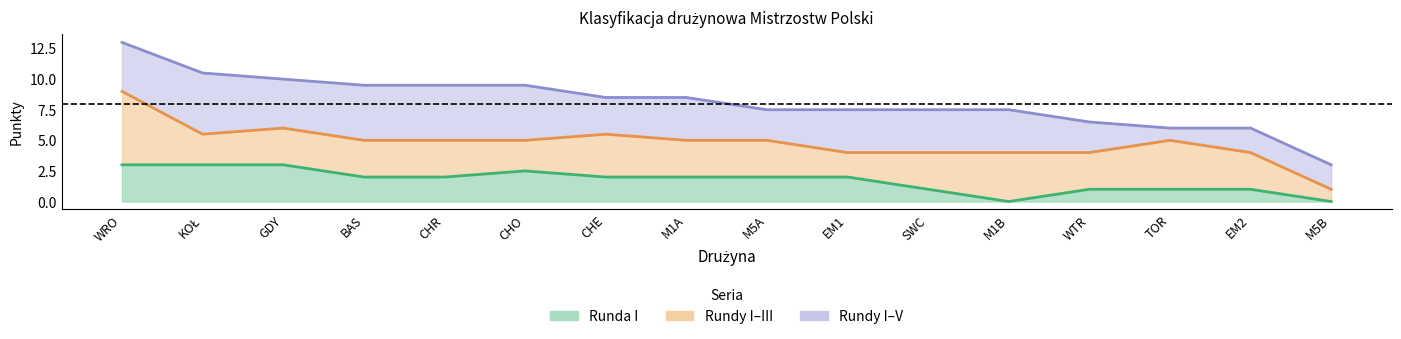

Which has a higher value, CHO or M1B?

CHO